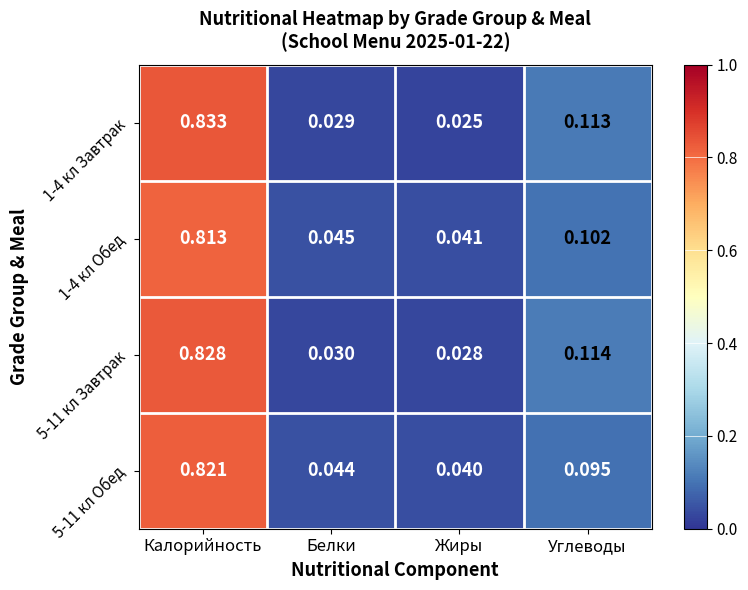

At which category is the sum across all series the highest?

Калорийность